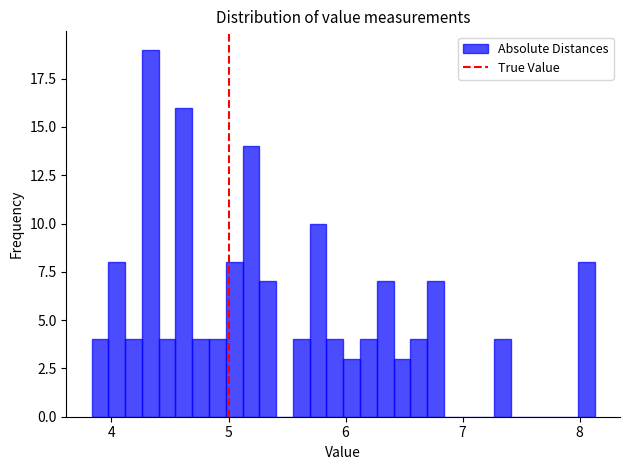

Read against the x-axis, roughly where is the centre of the tallest bar?

4.3